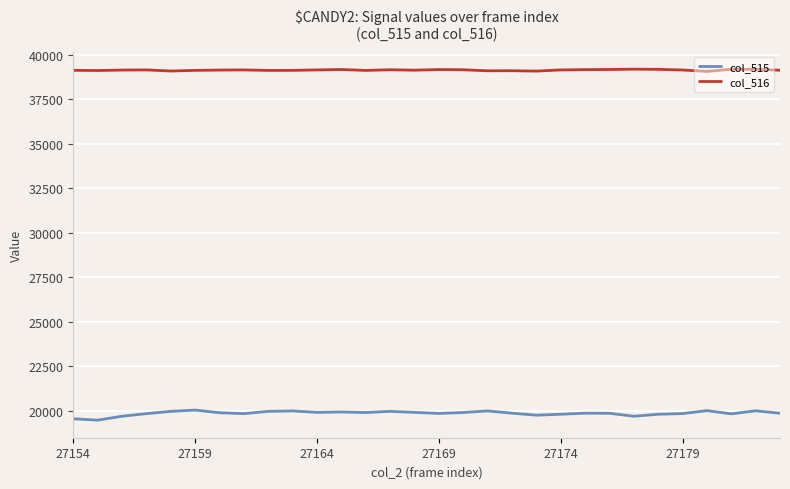

Rank the series by their average value, from lowest to highest.

col_515, col_516